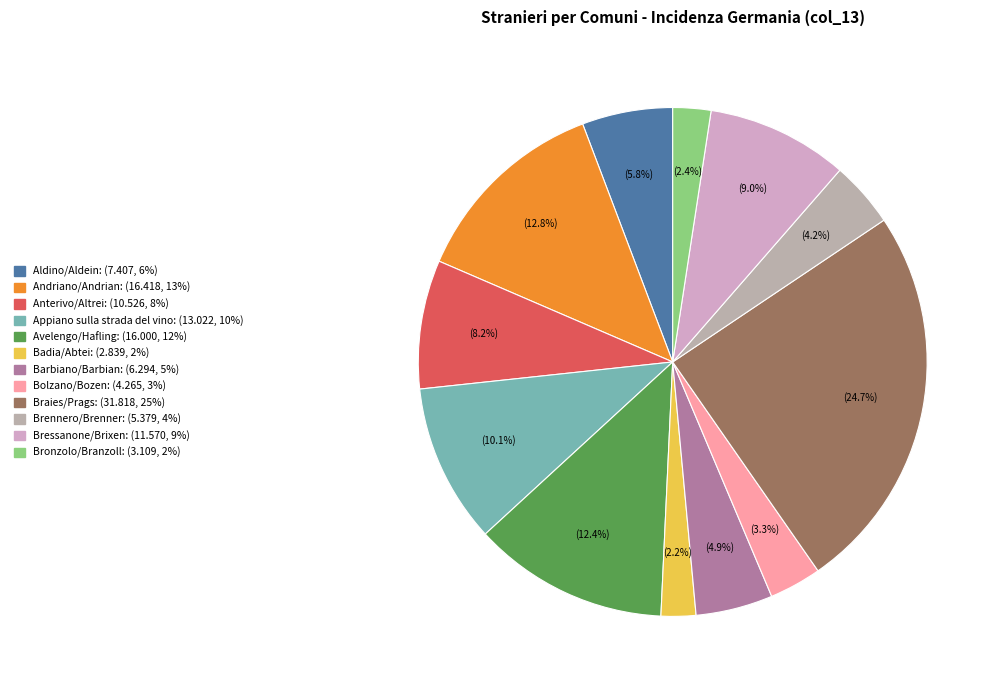

What percentage is the Aldino/Aldein slice, to the nearest percent?

6%